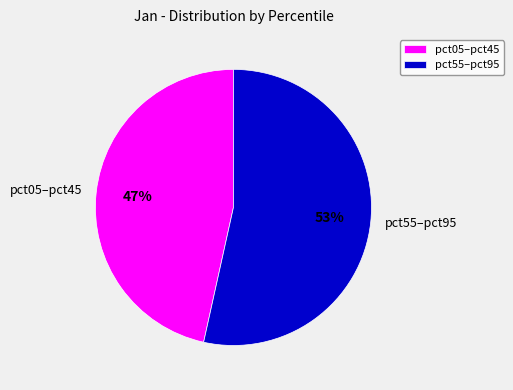

What is the smallest slice in the pie chart?

pct05–pct45